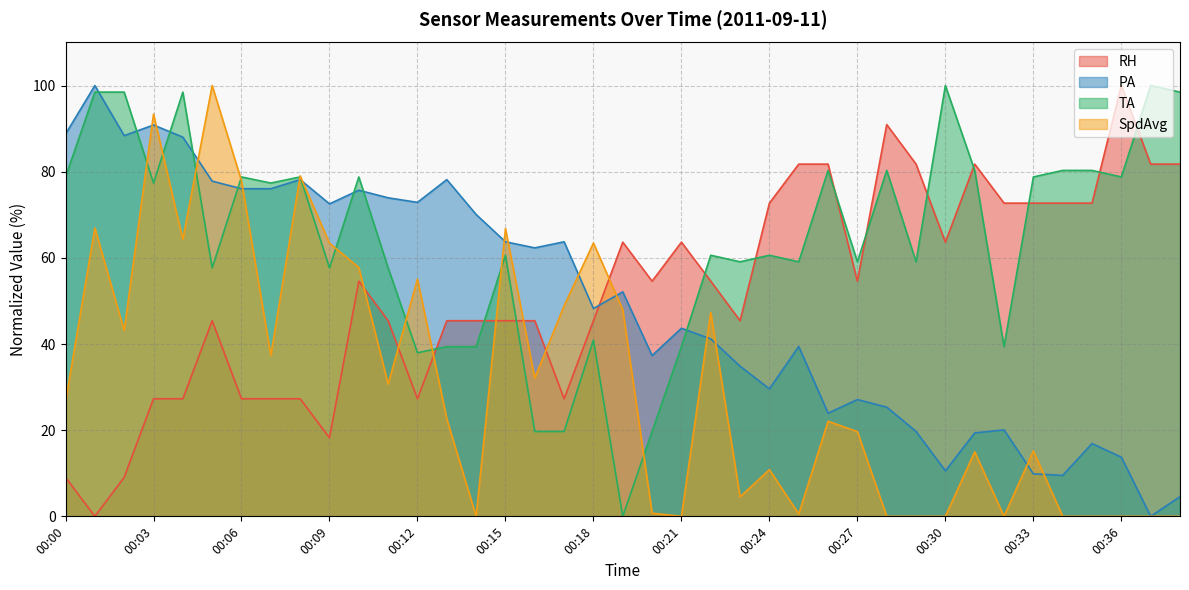

What is the value of the SpdAvg point at the 1st from the left?

26.6